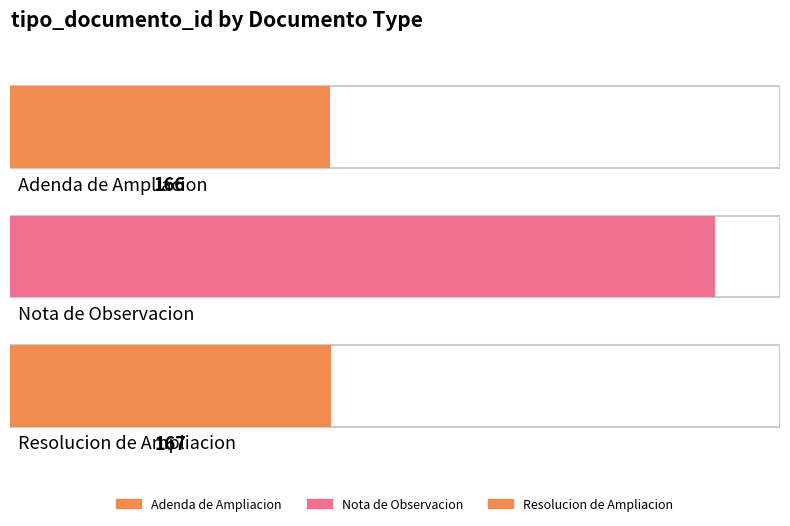

At which label is the value closest to 266?

Resolucion de Ampliacion